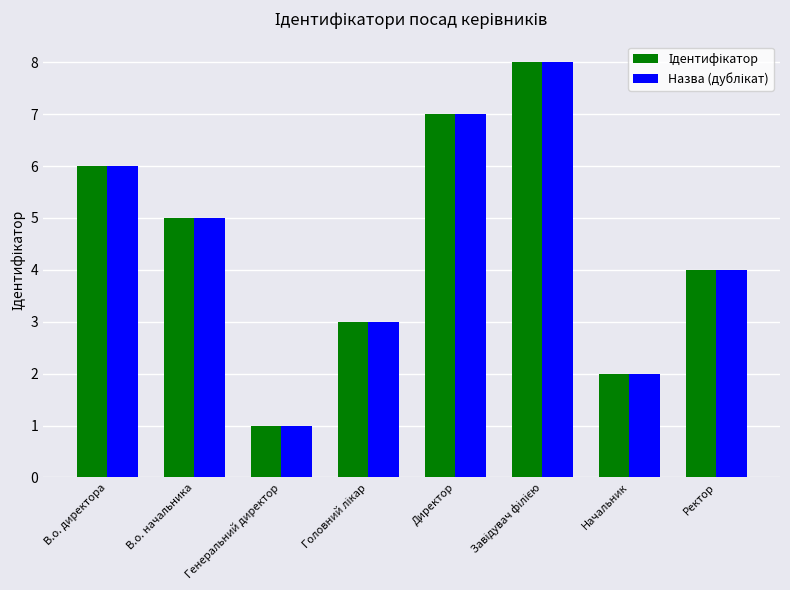

What is the greatest value displayed?

8